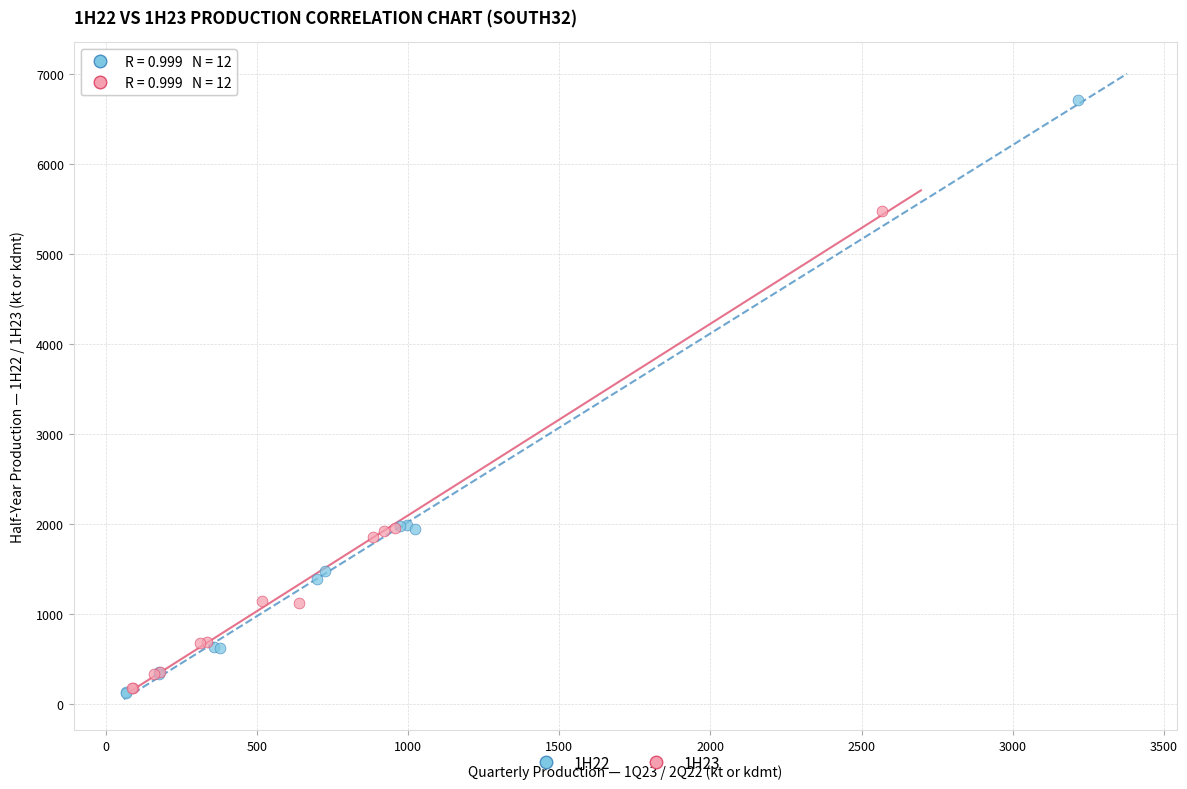

What are all the series names shown in the legend?

1H22, 1H23